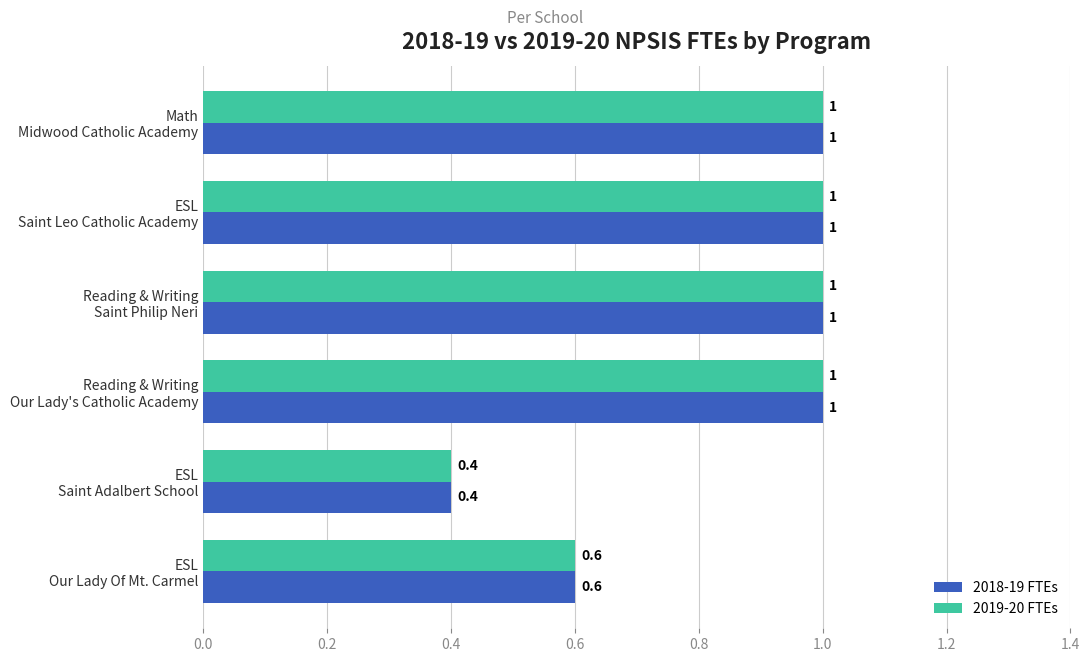

What is the average value of the 2019-20 FTEs series?

0.8